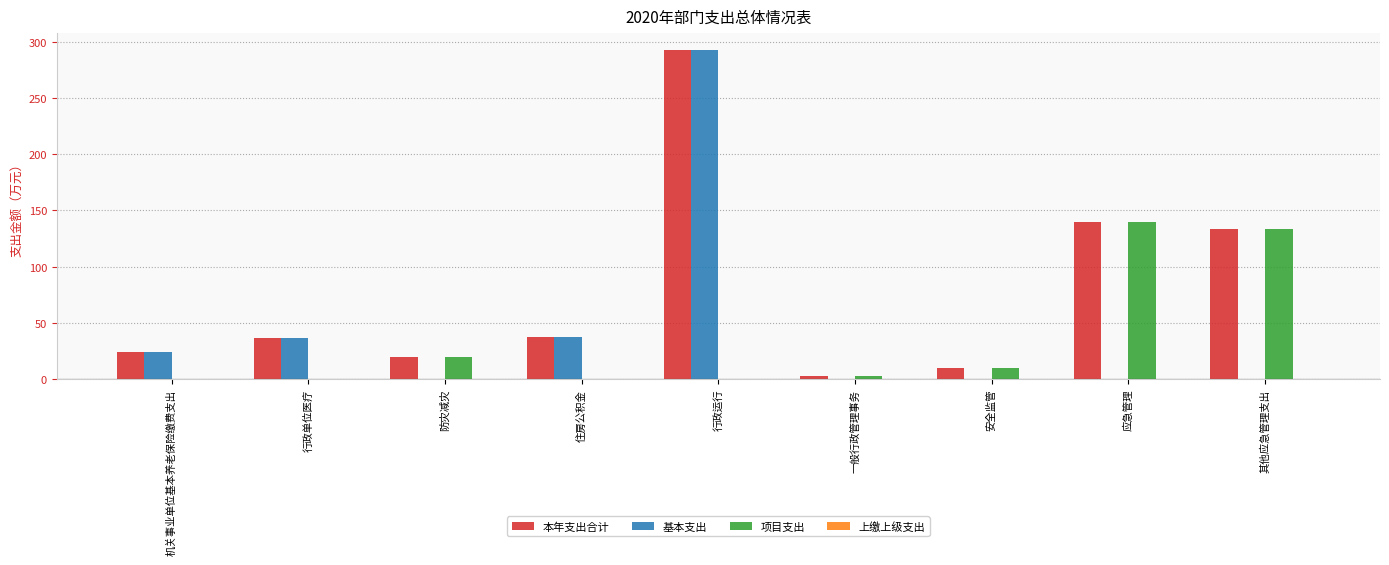

Which category has the highest value in the 本年支出合计 series?

行政运行